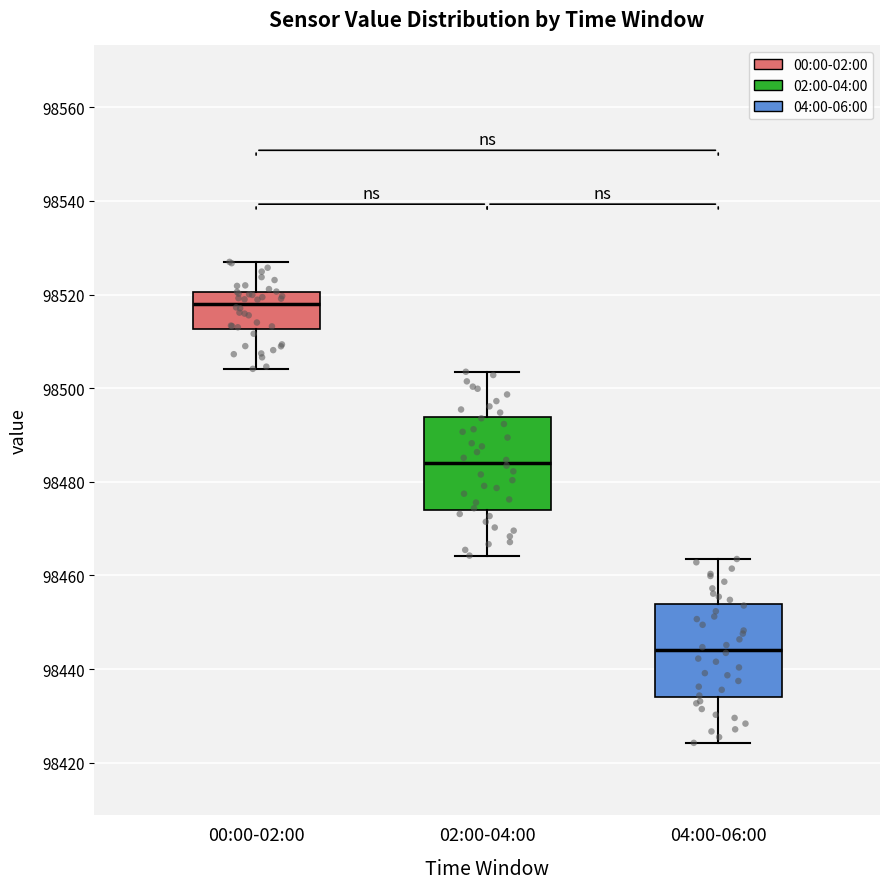

Where is the lower edge of the box for 00:00-02:00 on the y-axis? The values are not printed on the chart, so give them approximately, as read against the axis.

98512